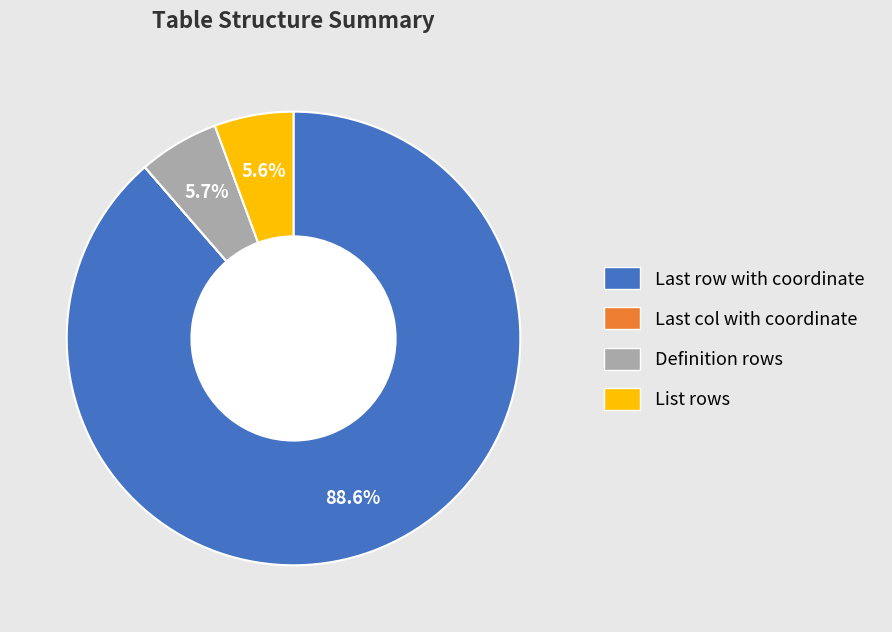

Which slice is the largest?

Last row with coordinate